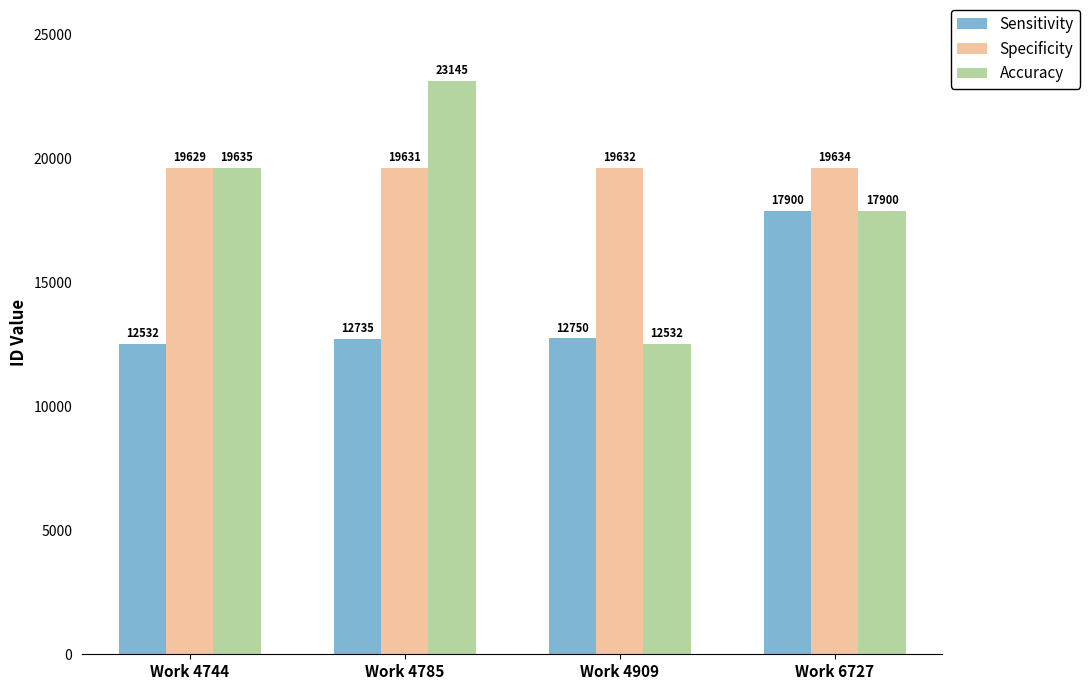

True or false: Specificity has a value of 19632 at Work 4909.

True